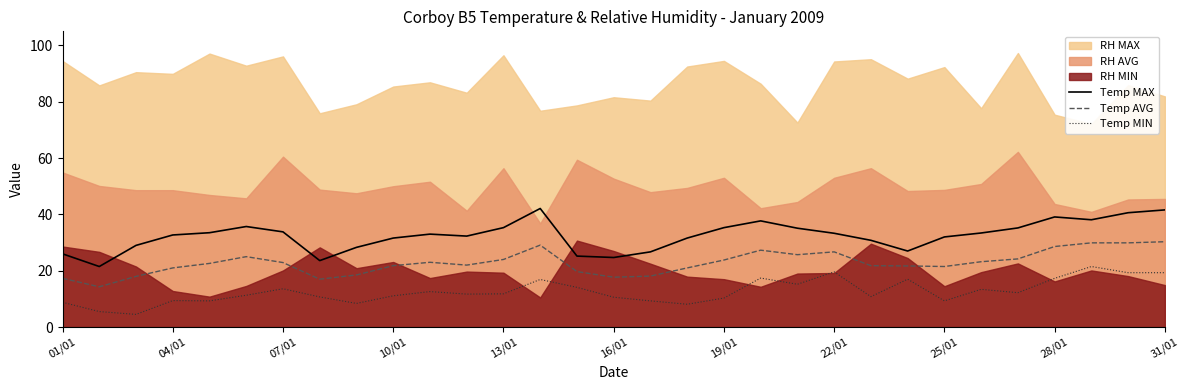

What is the maximum value for Temp MIN?

21.5